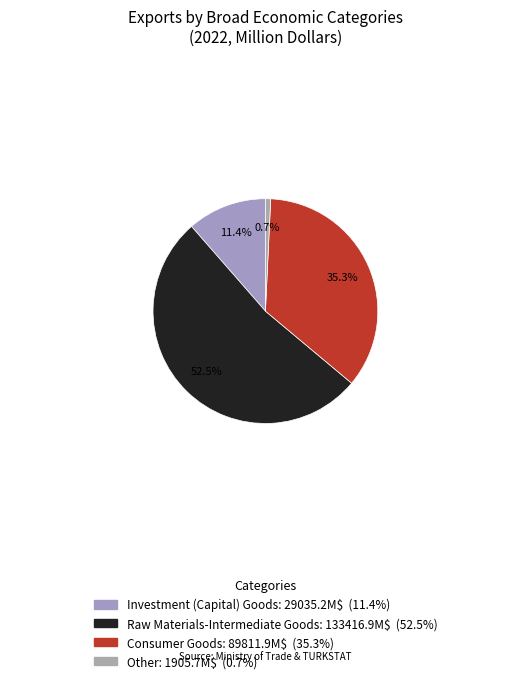

To the nearest percent, what is the average slice percentage?

25%